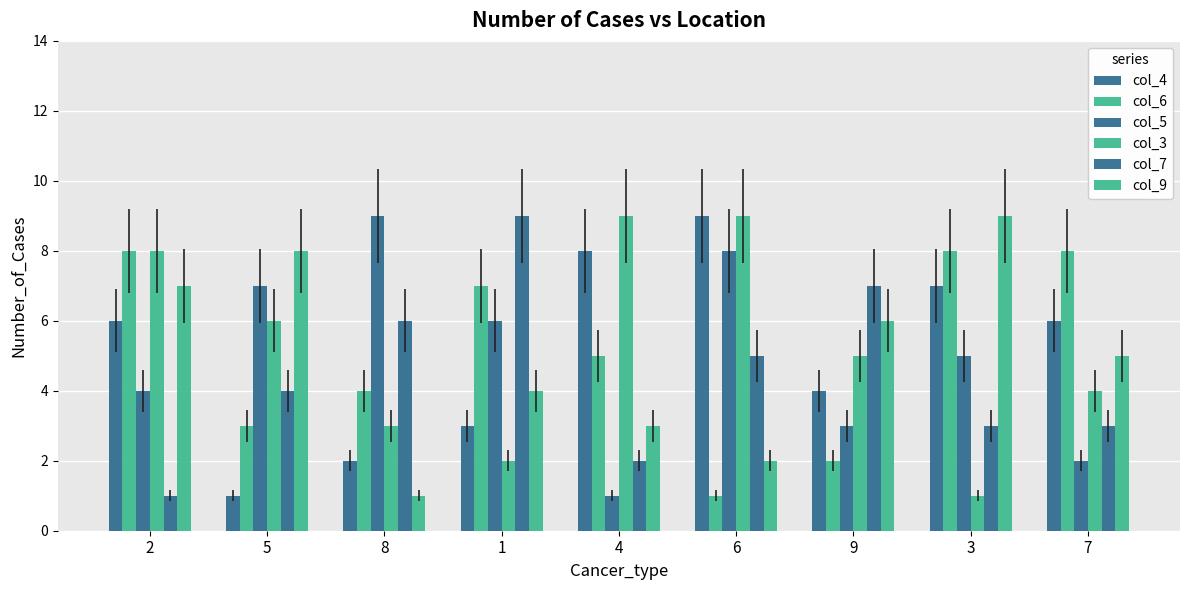

How many col_3 values are between 3 and 8?

5